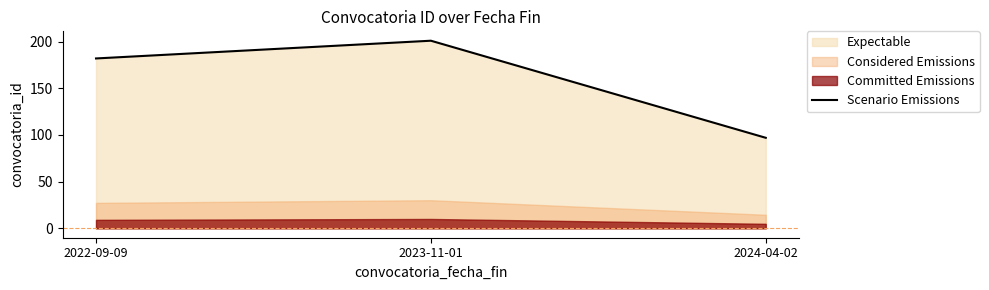

What is the label of the 3rd point from the right?

2022-09-09